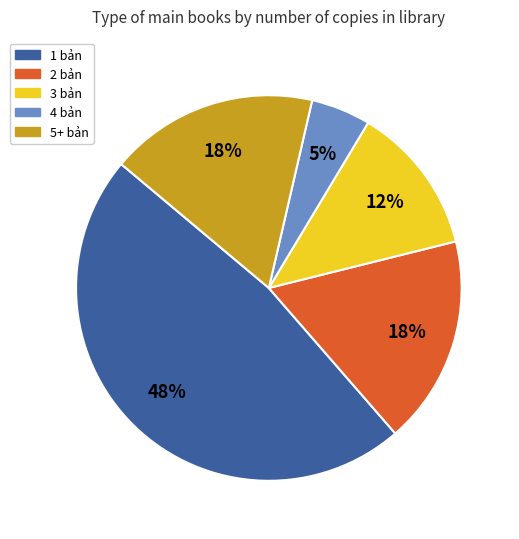

Is the sum of 5+ bản and 1 bản greater than half?

Yes